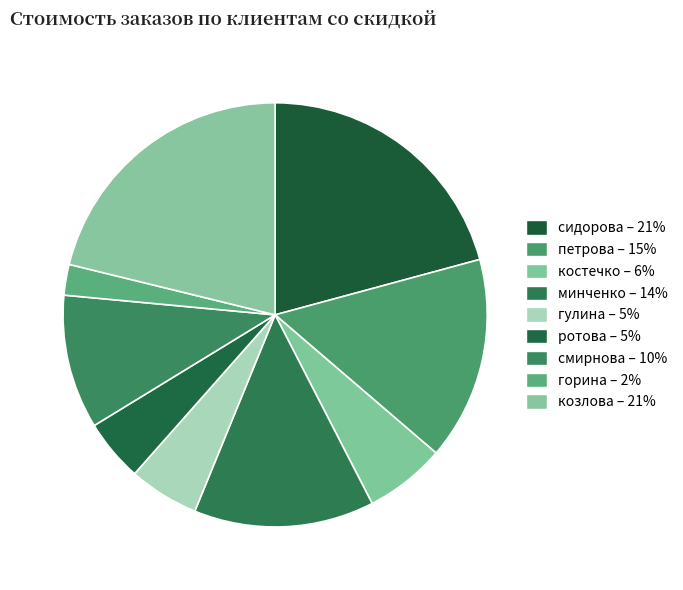

What percentage is the минченко slice, to the nearest percent?

14%